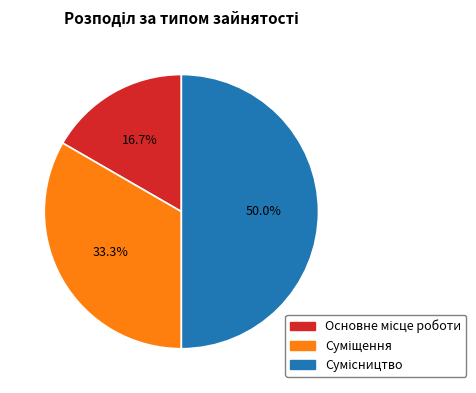

How many slices are in this pie chart?

3